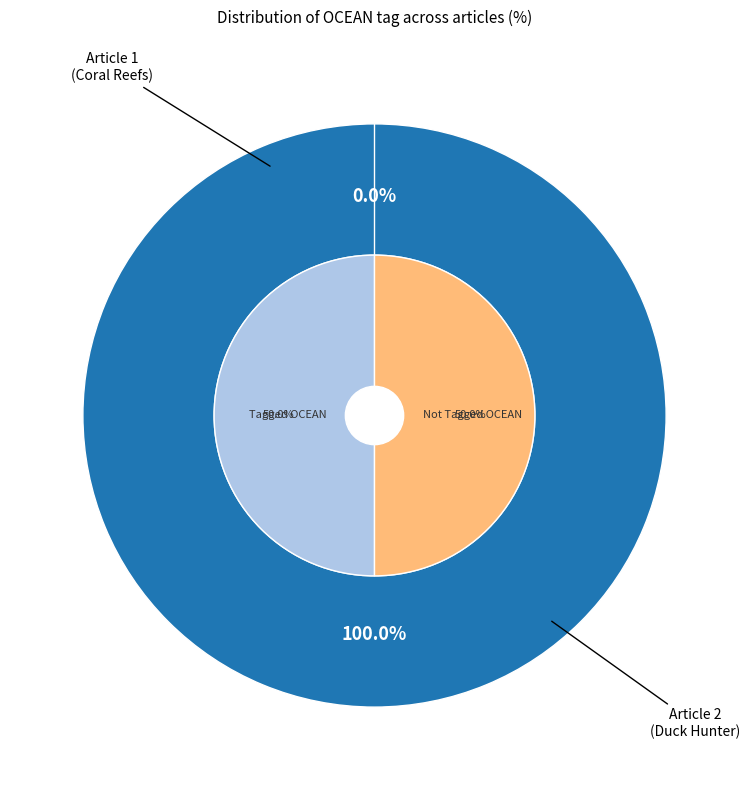

True or false: 8B5E6927-47DD-4309-A58C-951794AEE8EB accounts for 9% of the total.

False